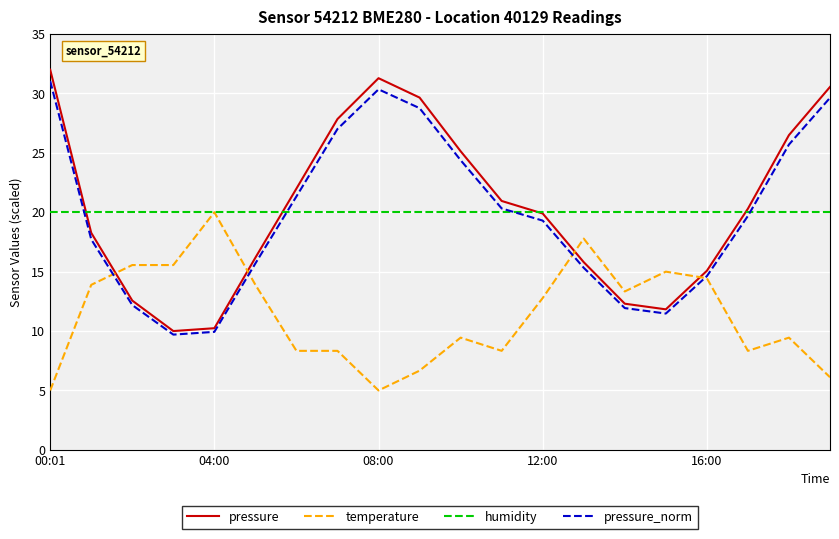

What is the maximum value for pressure?

32.0